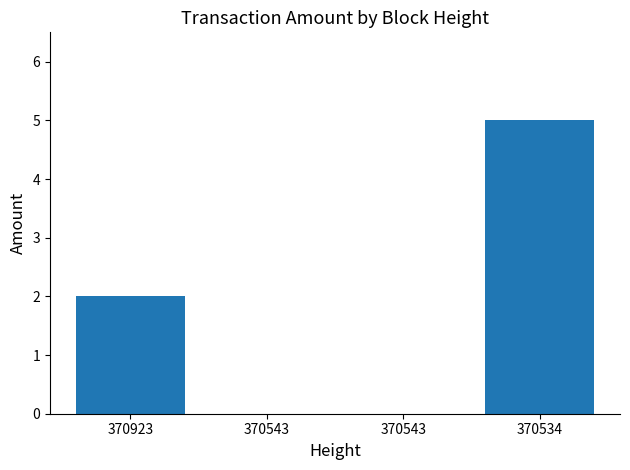

Reading left to right, transcribe all the data shown in this chart.

2	0	0	5